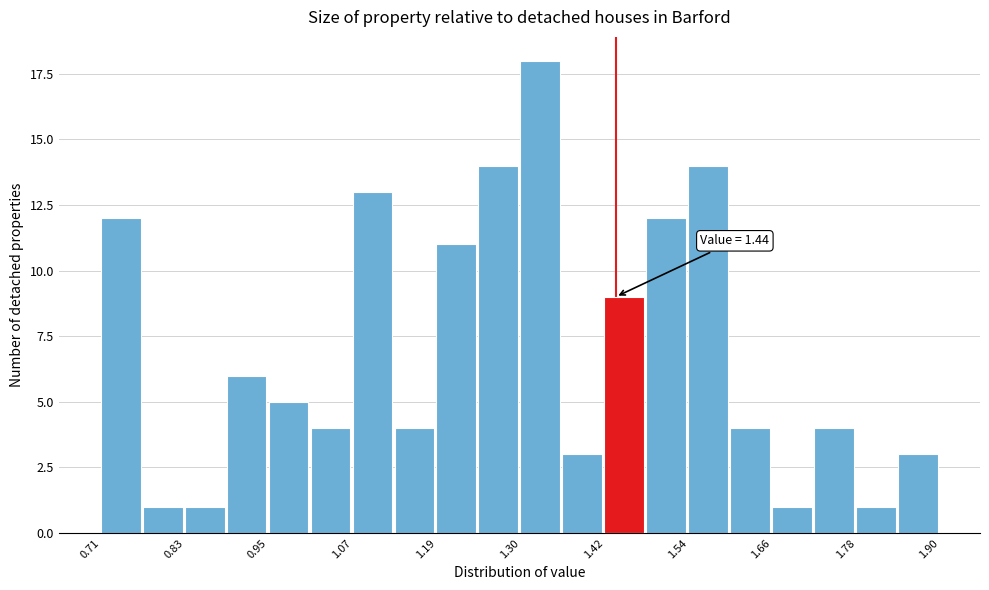

Read against the x-axis, roughly where is the centre of the tallest bar?

1.34